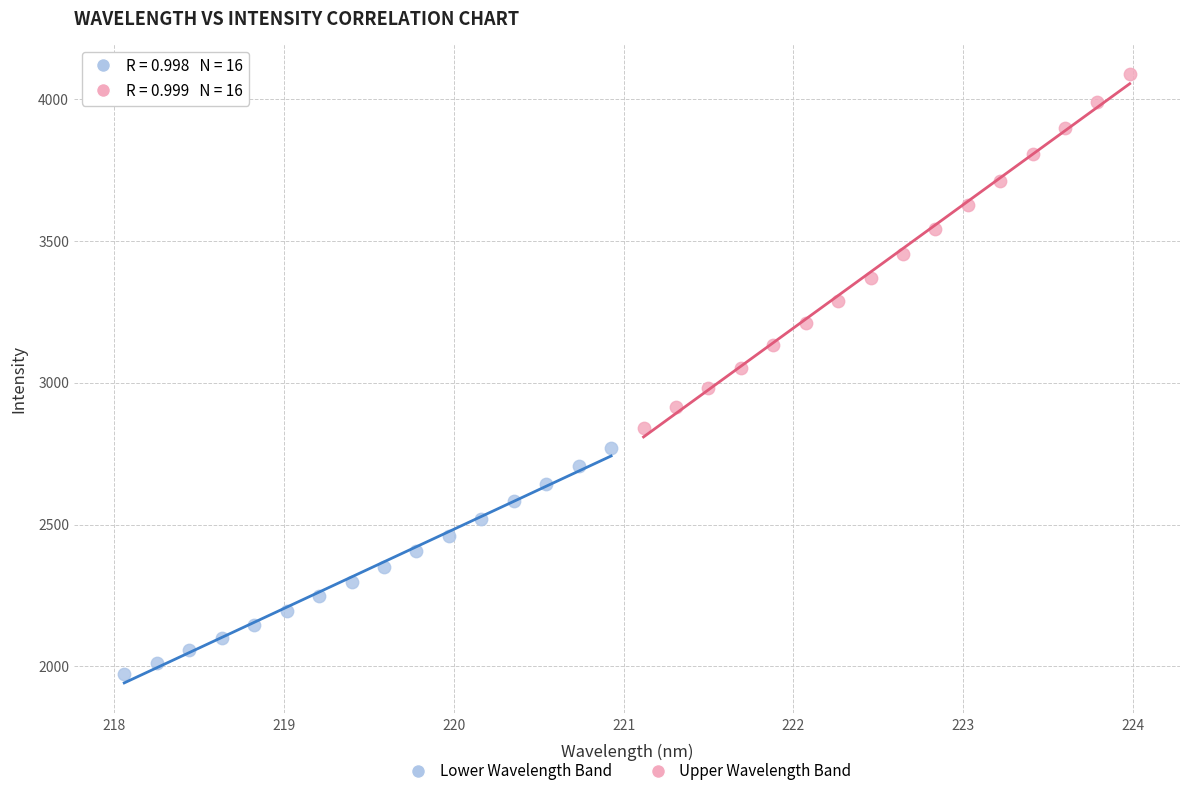

Which series has the widest spread of Y values?

Upper Wavelength Band